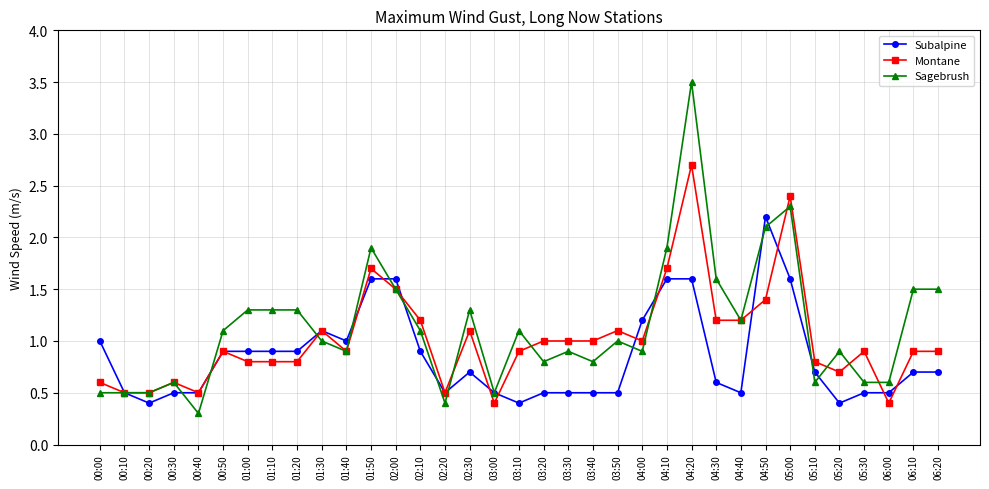

What are all the series names shown in the legend?

Subalpine, Montane, Sagebrush